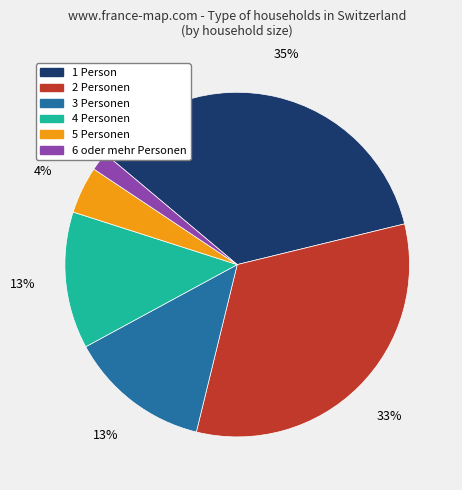

Does 4 Personen account for over 50% of the chart?

No